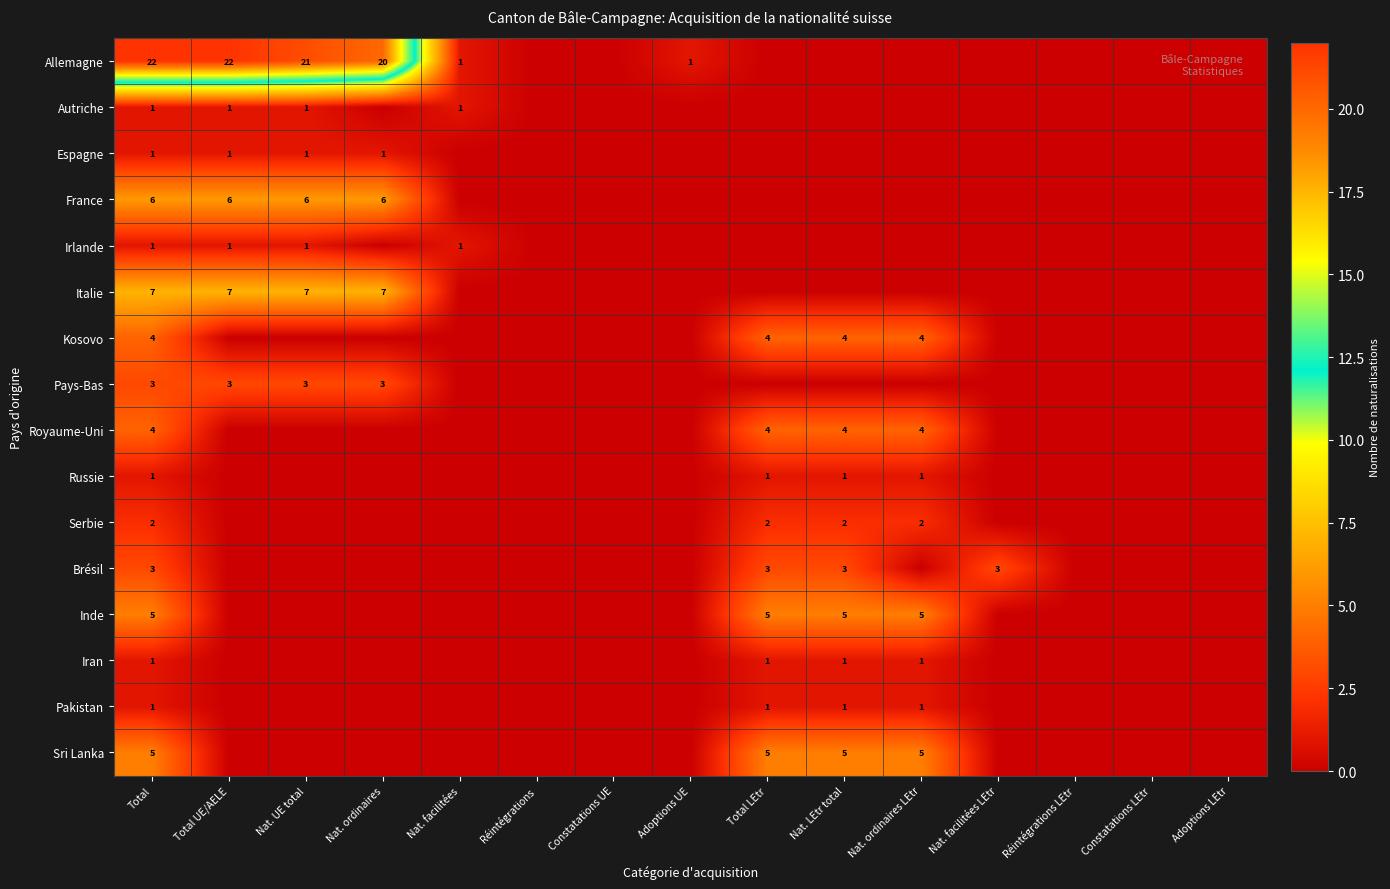

True or false: Russie has a value of 1 at Total.

True